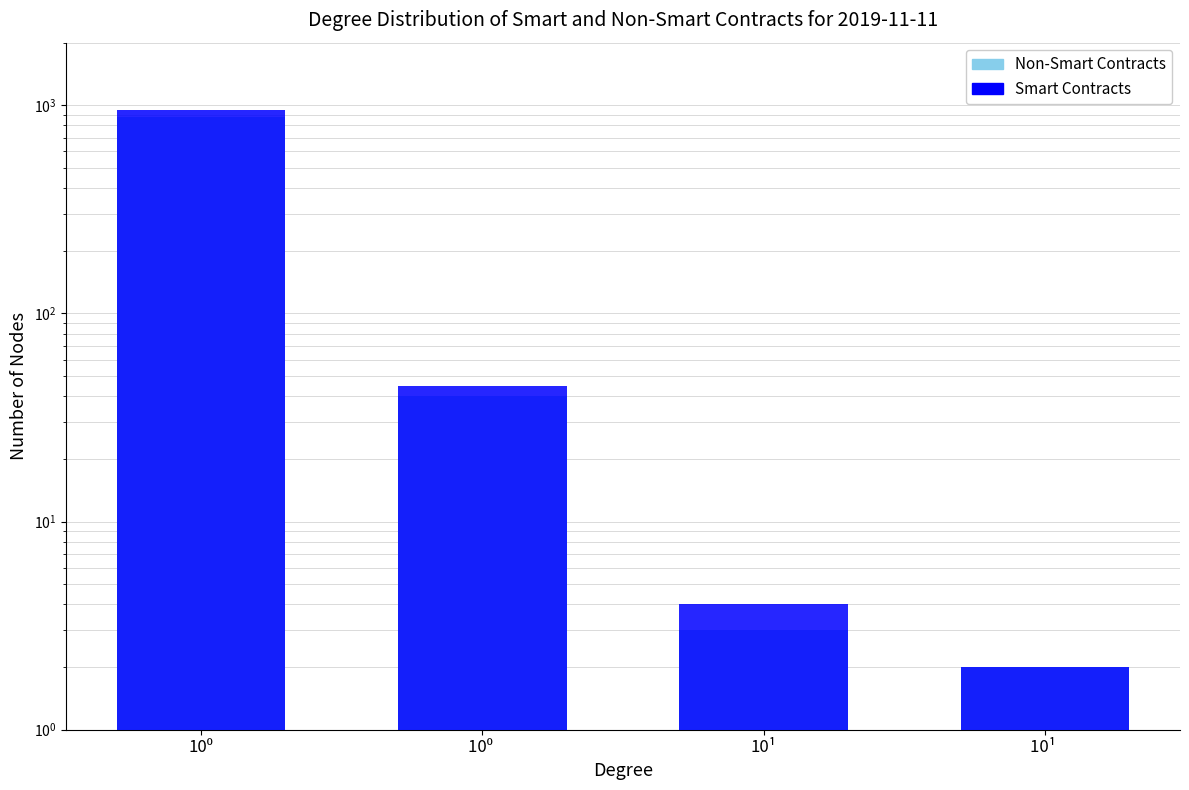

The Smart Contracts series shows 1 at 10¹. True or false?

False